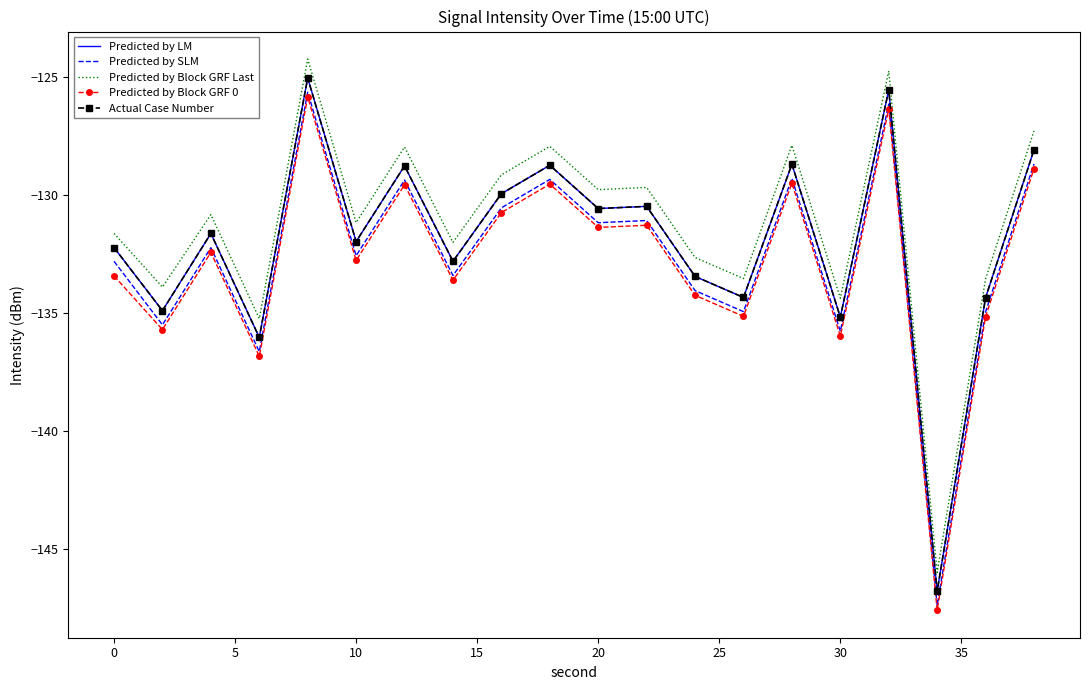

How many interior local valleys does the Predicted by LM series have?

8